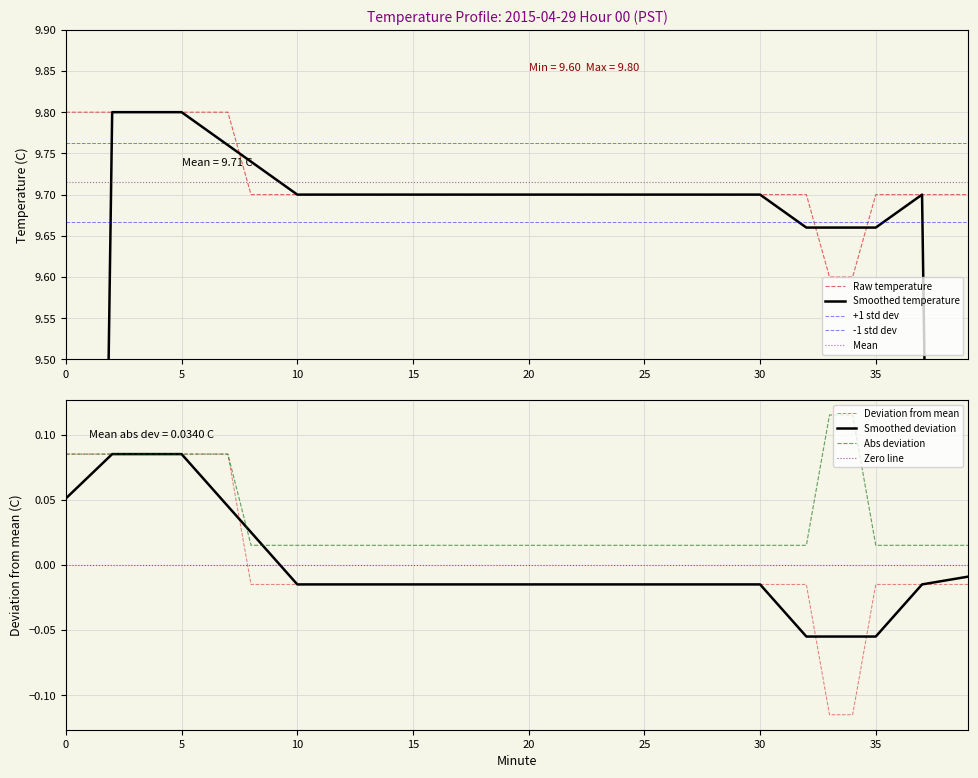

The chart shows a value of 6.4 at 22. True or false?

False